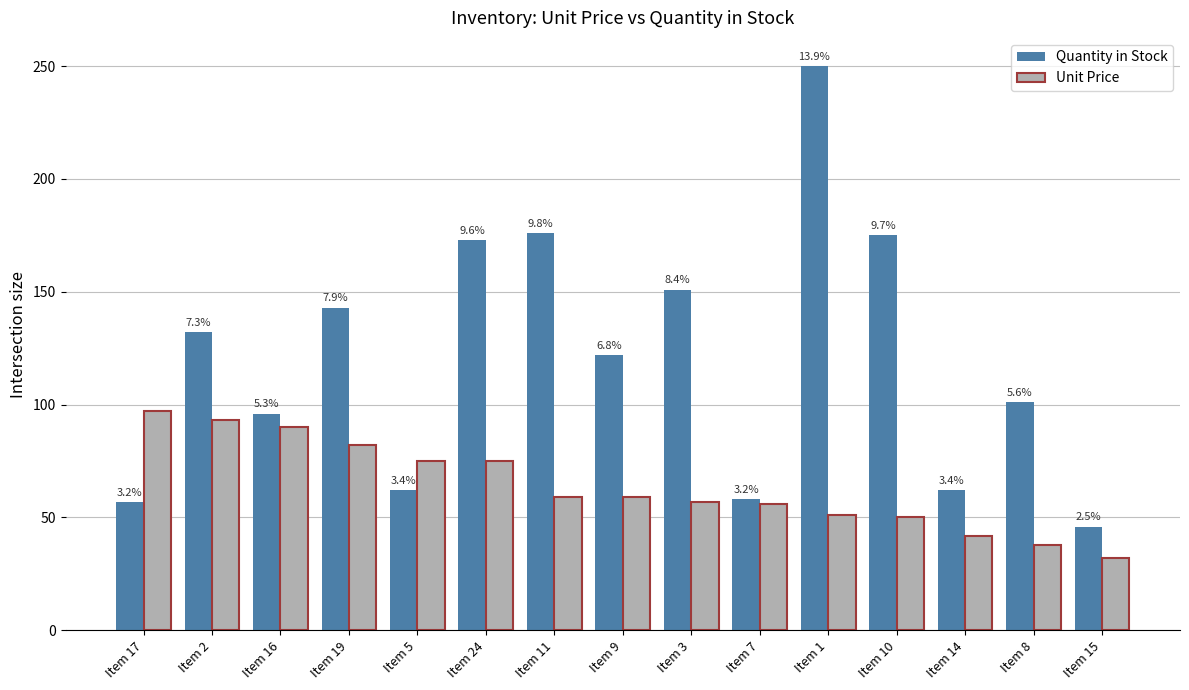

What is the difference between the second highest and second lowest values in the Quantity in Stock series?

119